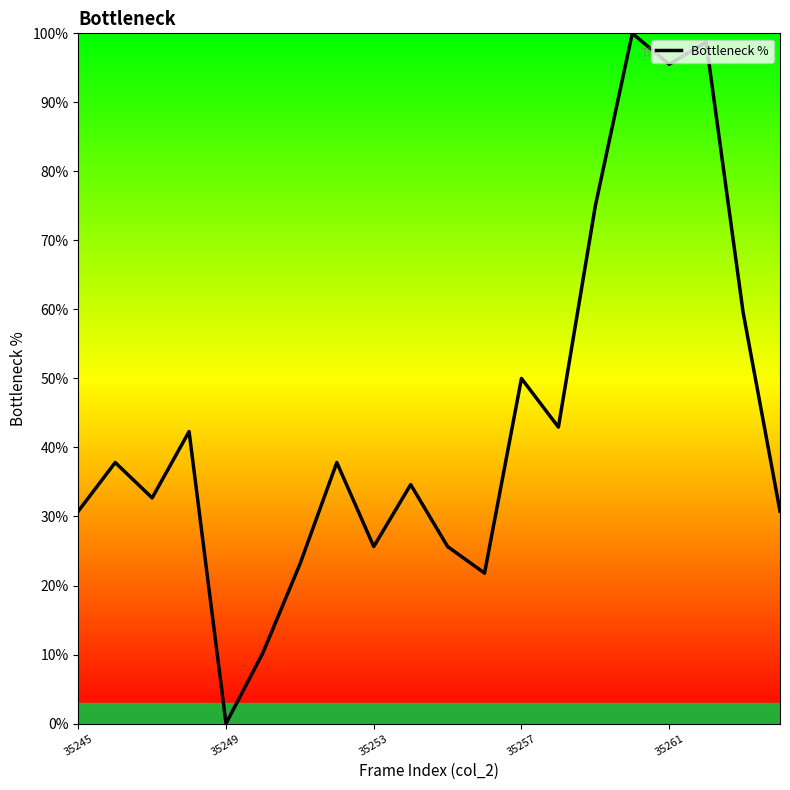

How many lines are shown in the chart?

1